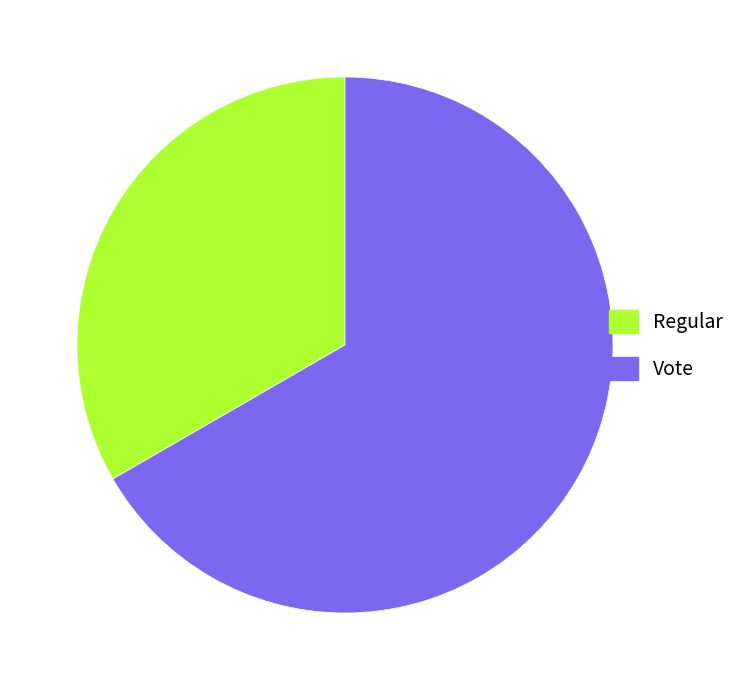

Which slice is the smallest?

Regular